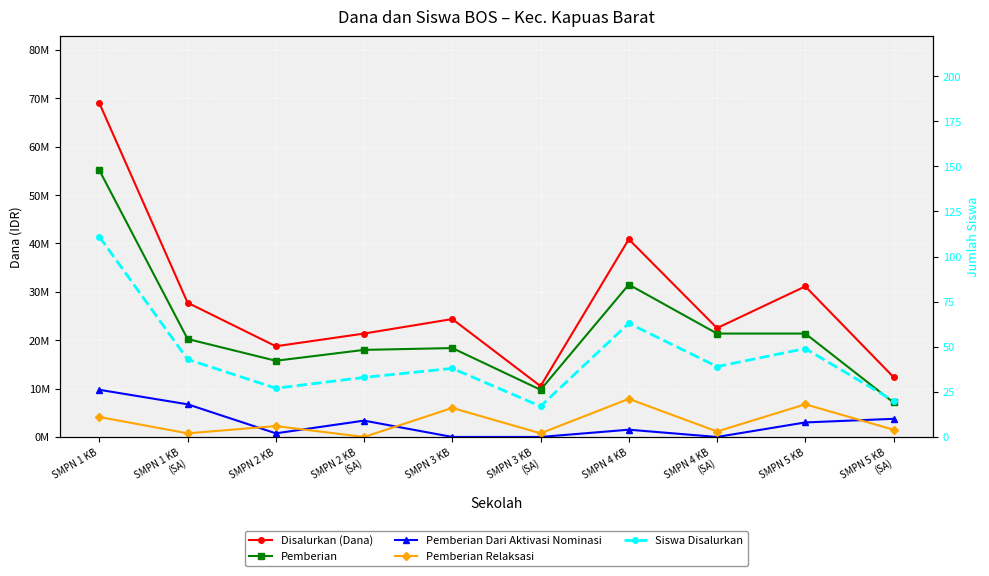

What is the maximum value for Pemberian Relaksasi?

7875000